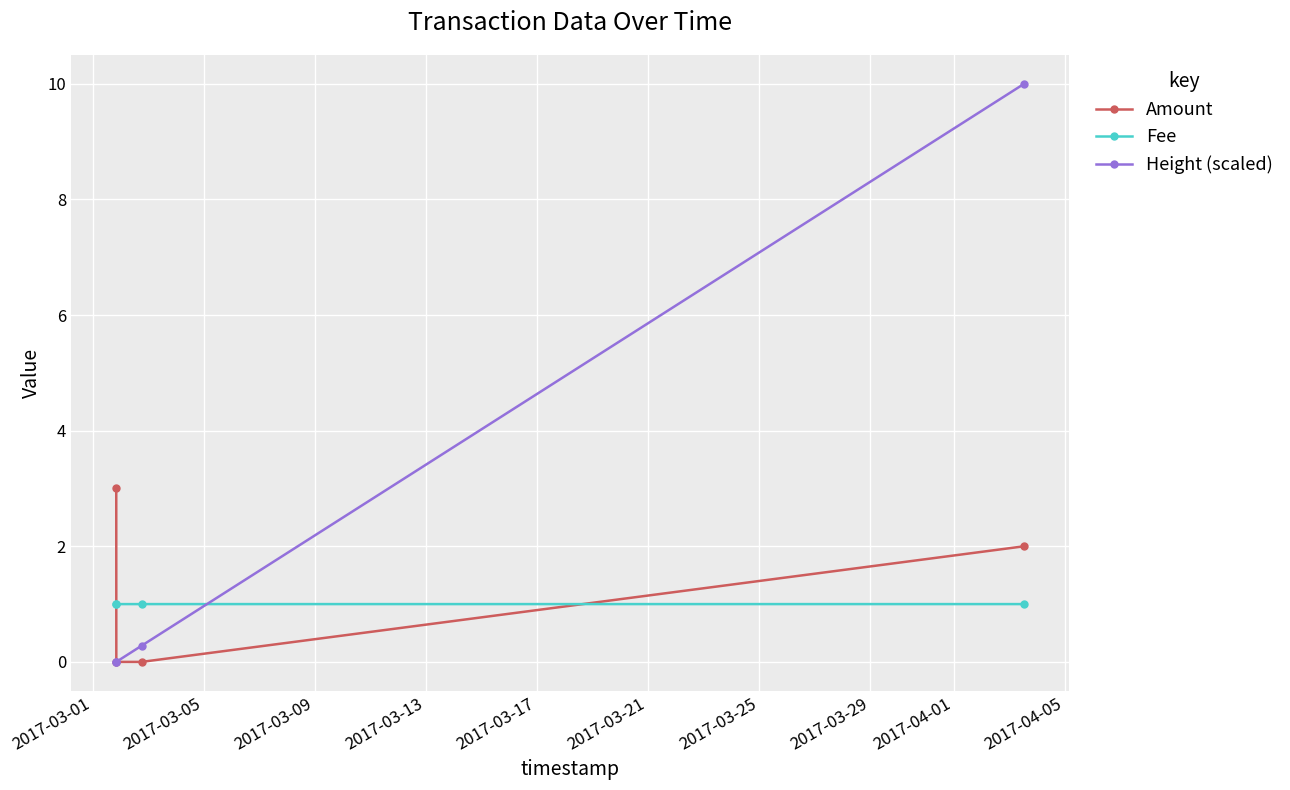

How many times do Fee and Amount cross each other?

2